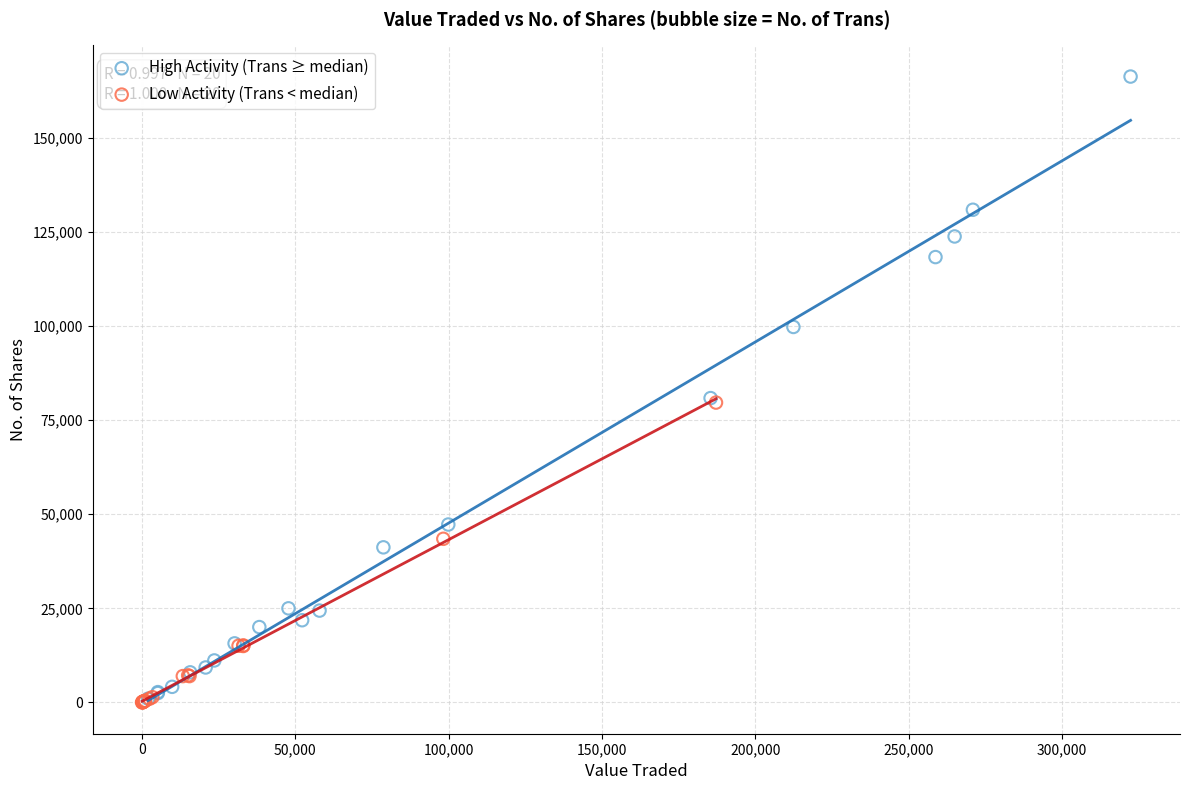

Which series reaches the maximum Y coordinate?

High Activity (Trans ≥ median)